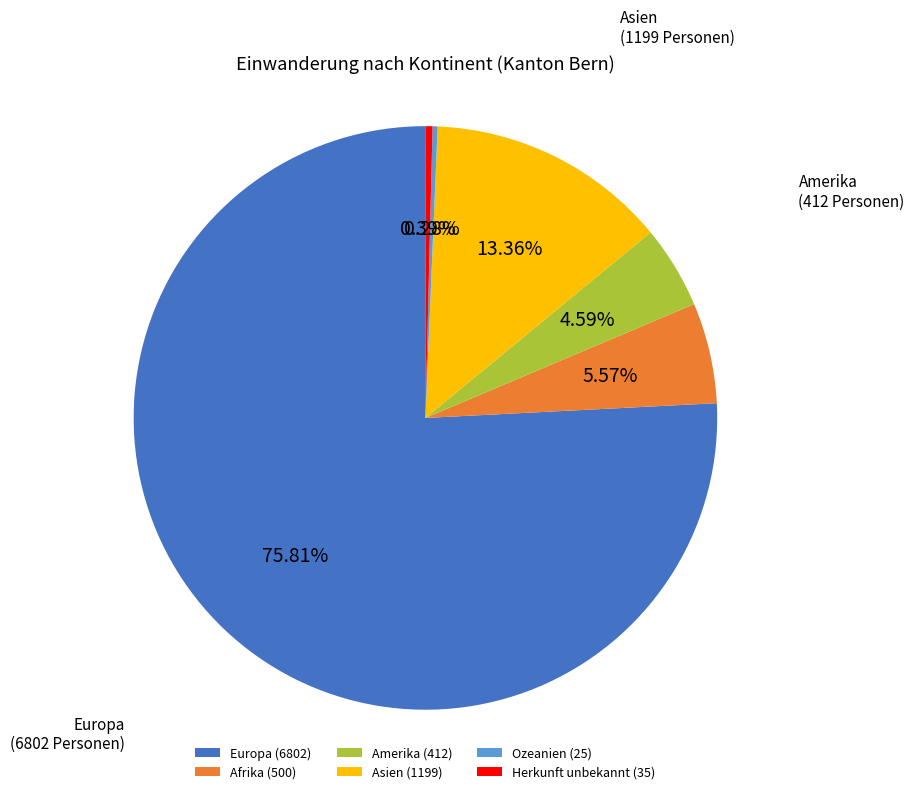

Which has a higher value, Europa or Amerika?

Europa